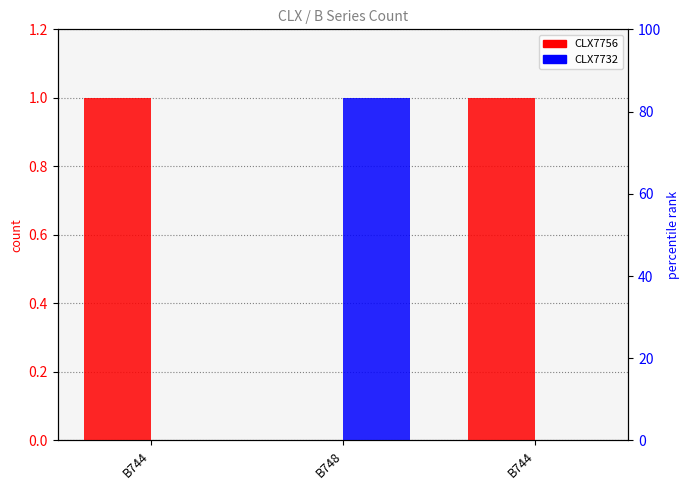

Which series has the widest spread of values?

CLX7756